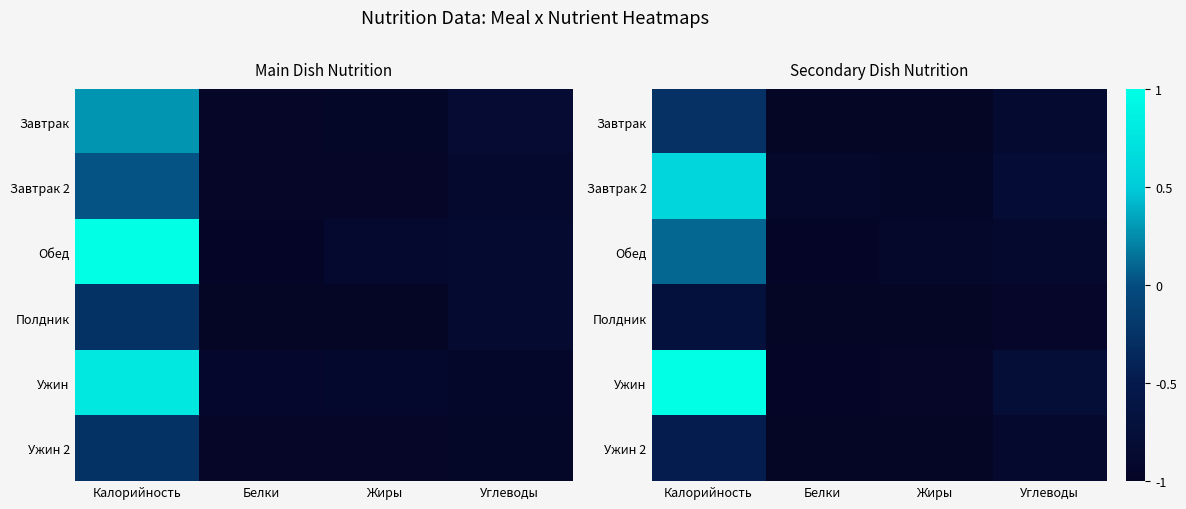

What is the approximate value of Ужин at Калорийность?

1.0